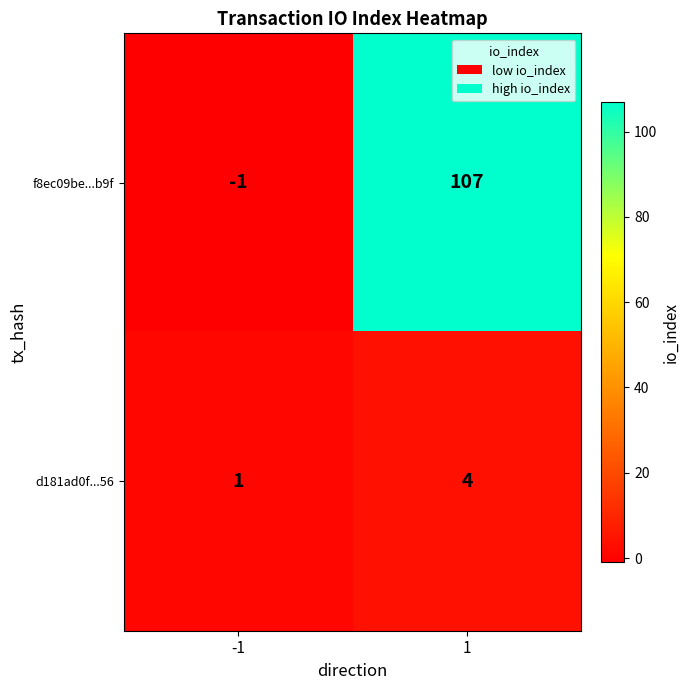

Which series has the largest range (max minus min)?

f8ec09be...b9f